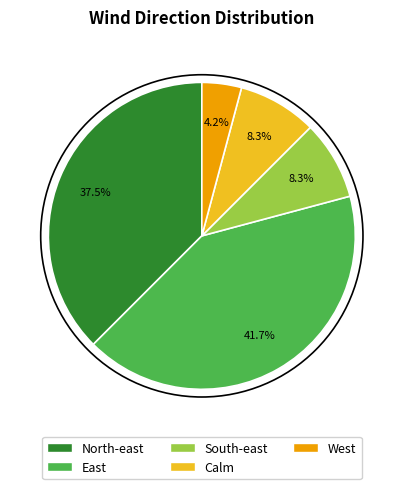

Between Calm and North-east, which is larger?

North-east